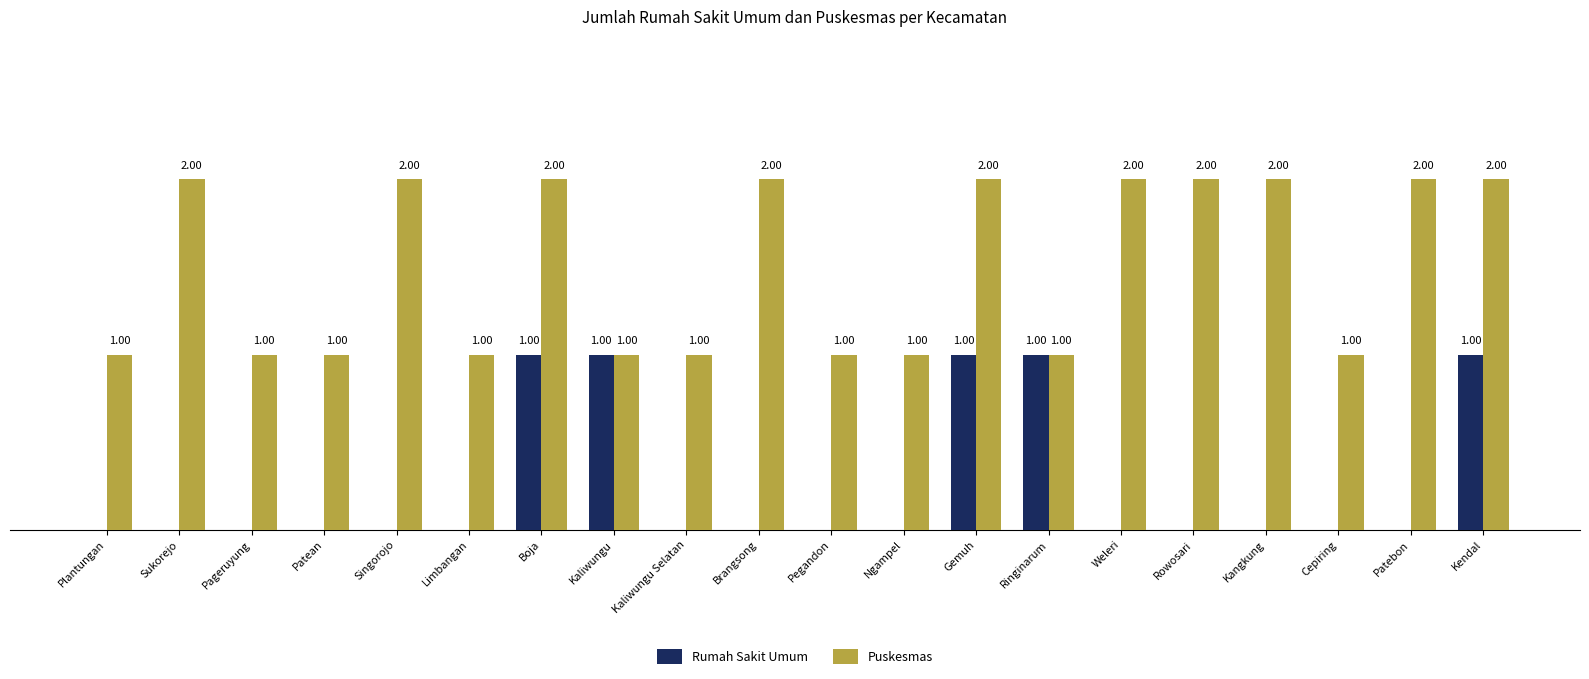

Which series changed the most between Gemuh and Kangkung?

Rumah Sakit Umum